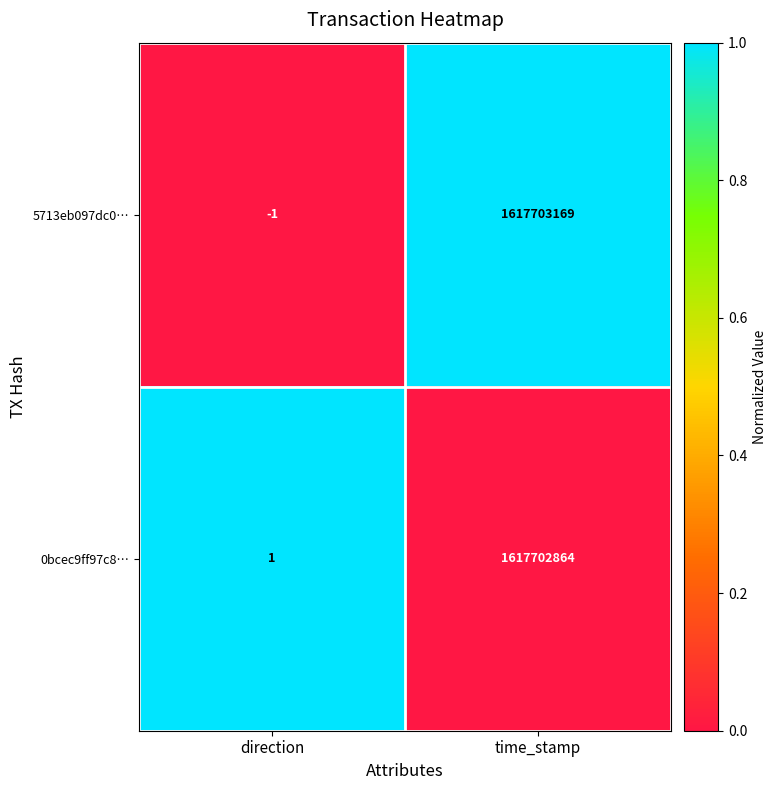

Between direction and time_stamp, which series saw the biggest shift?

5713eb097dc0…